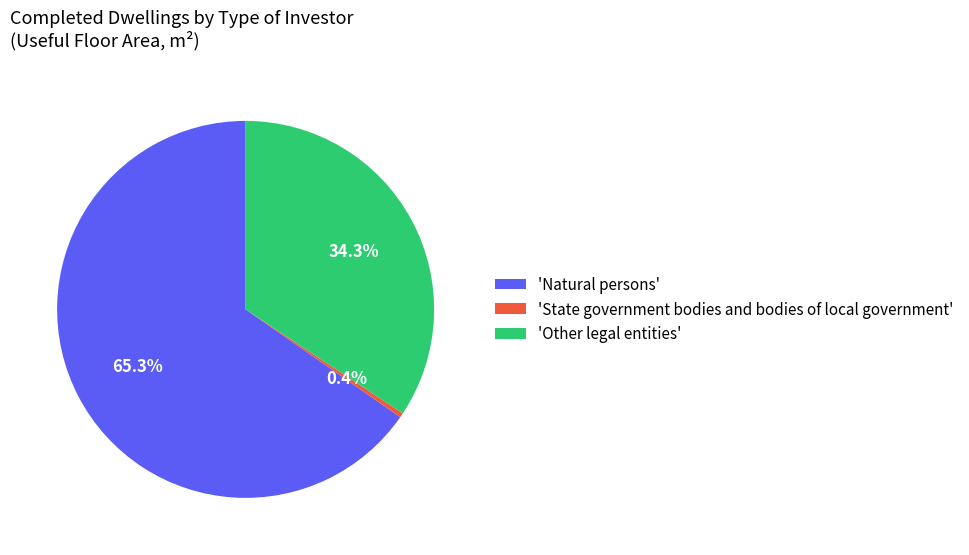

Which has a higher value, 'State government bodies and bodies of local government' or 'Other legal entities'?

'Other legal entities'